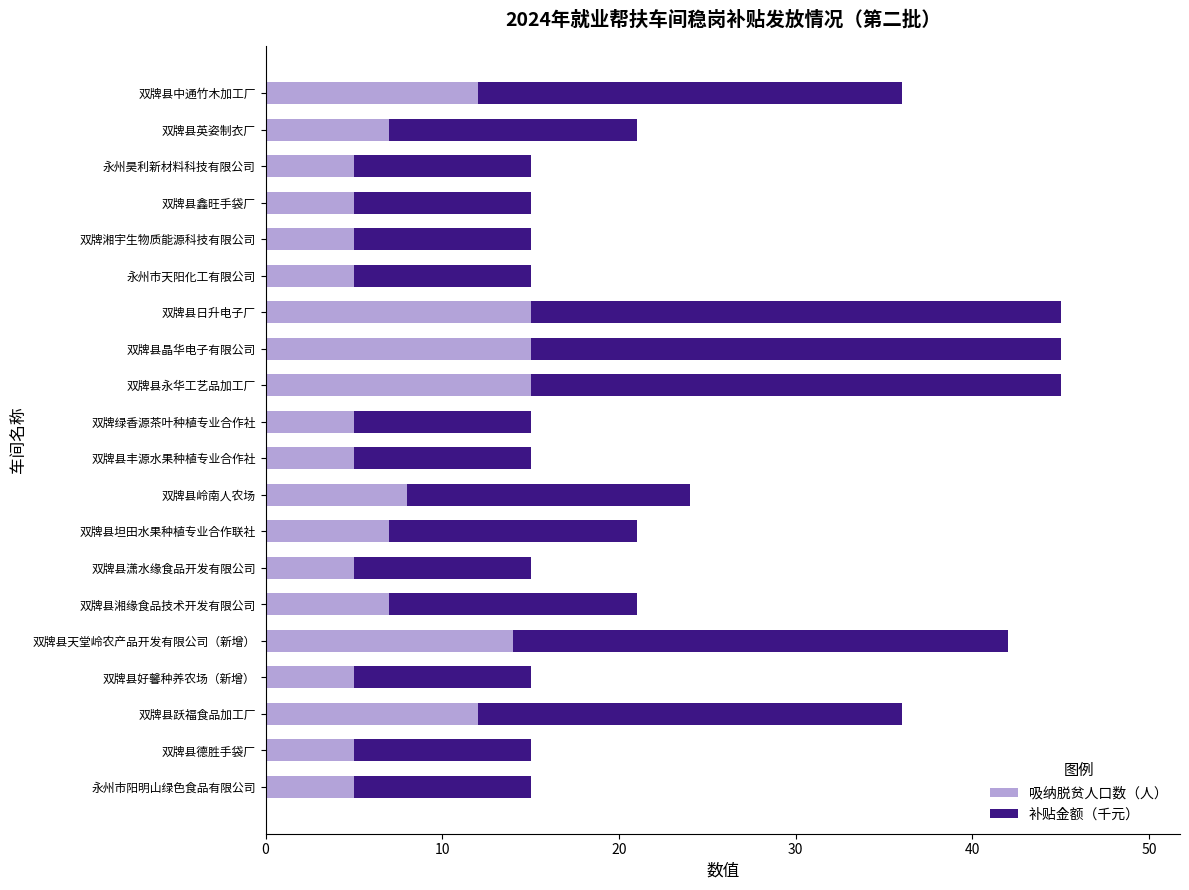

What is the total value across all series at 双牌县跃福食品加工厂?

36